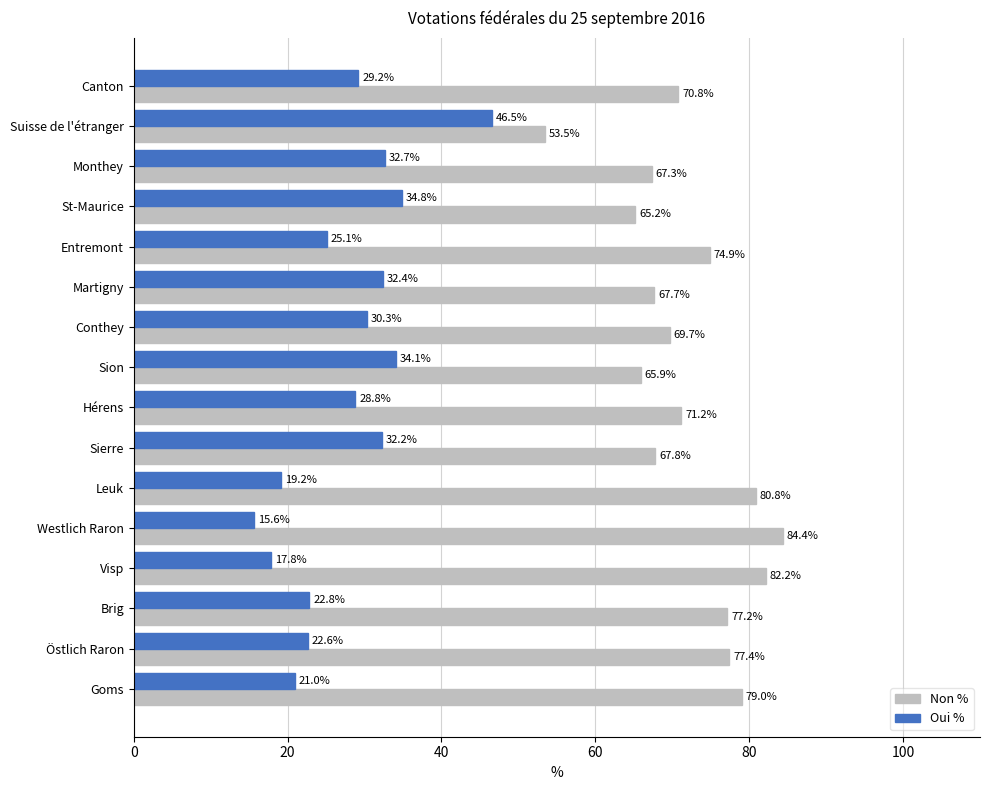

At Brig, list the series in order from smallest to largest.

Oui %, Non %